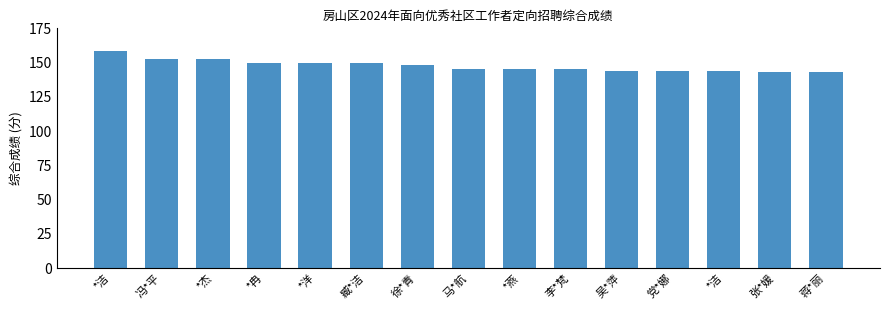

Approximately how many times larger is the value at 党*娜 compared to *燕?

1.0